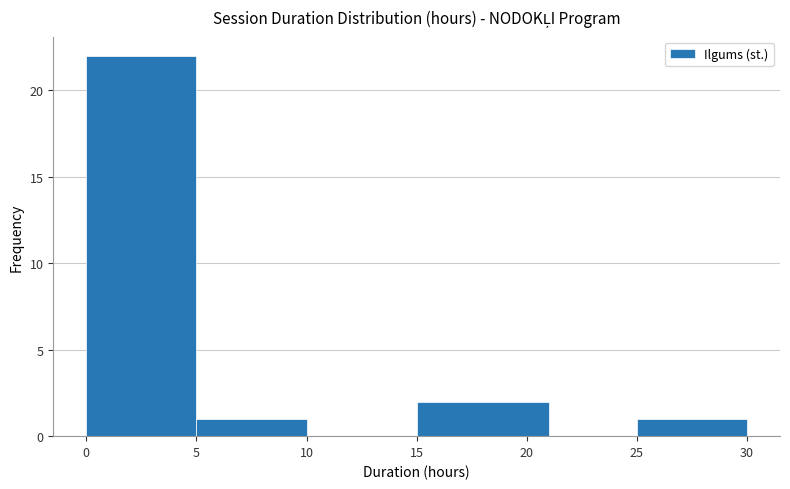

Reading left to right, list every bar in this chart as the range it spans on the x-axis followed by its height. The values are not printed on the chart, so give them approximately, as read against the axis.

0 to 5: 22
5 to 10: 1
10 to 15: 0
15 to 21: 2
21 to 25: 0
25 to 30: 1